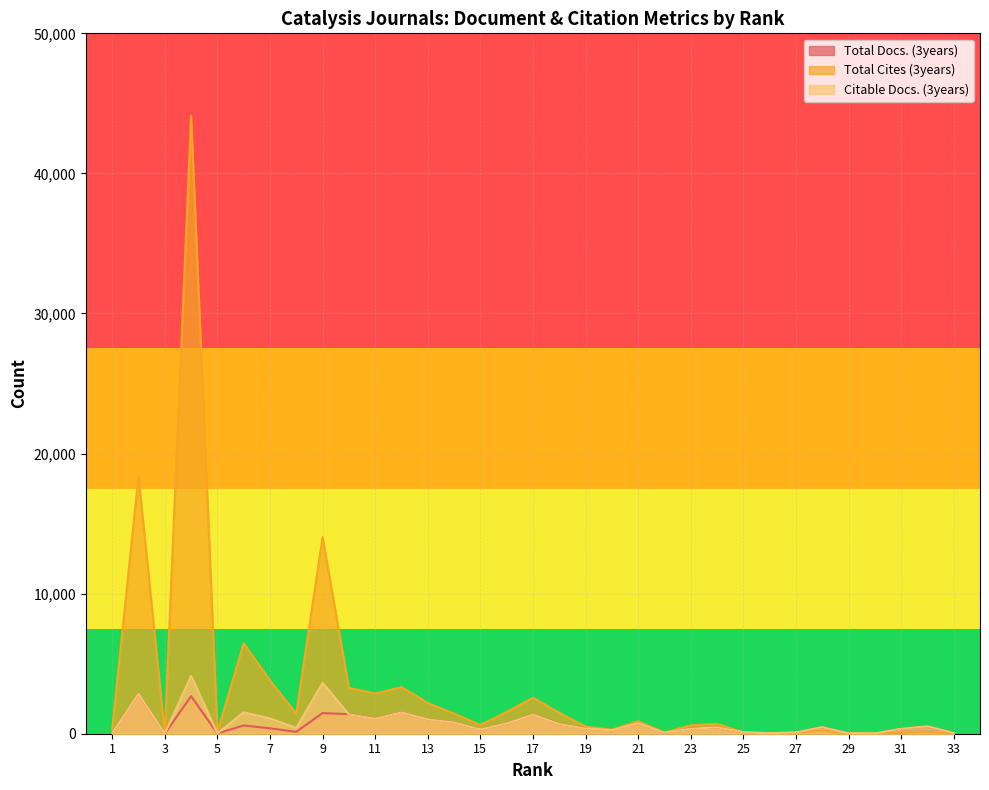

What is the difference between the Citable Docs. (3years) values at 11 and 25?

970